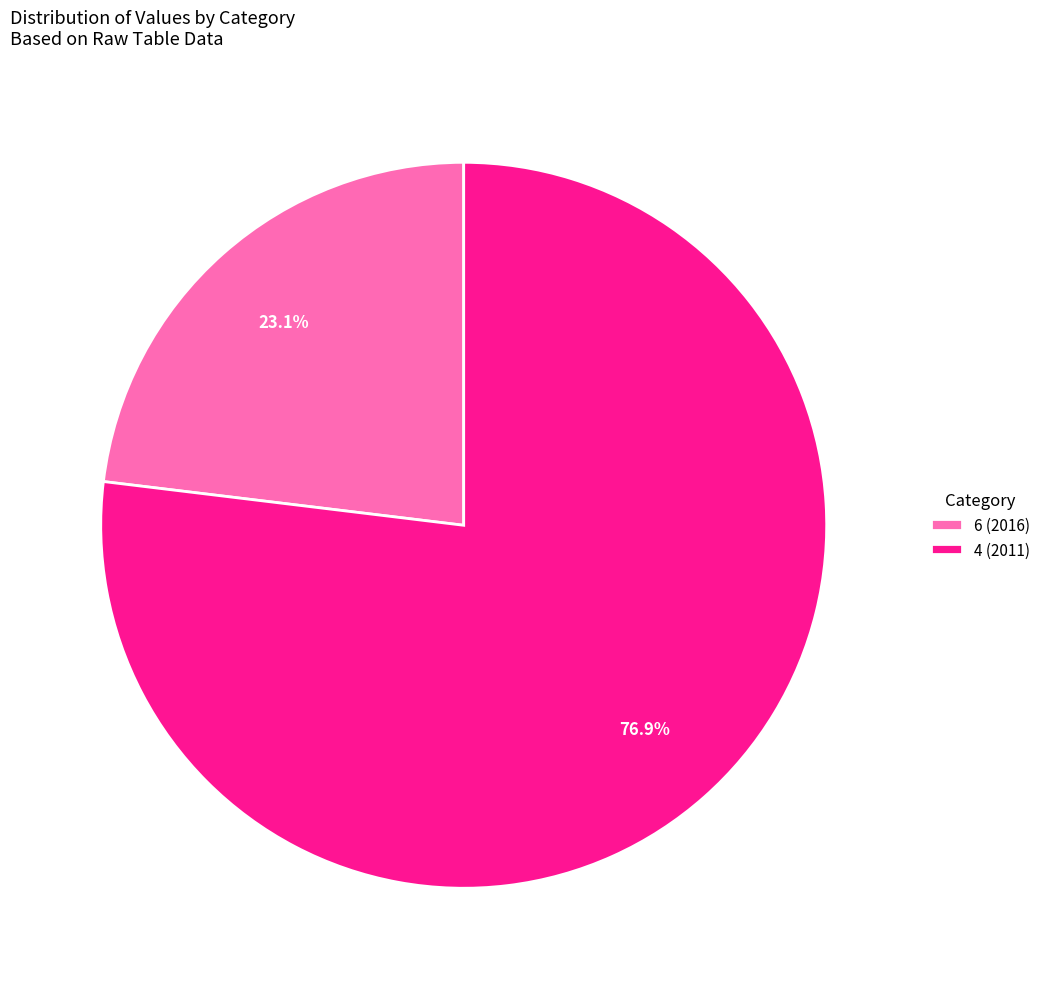

To the nearest percent, what is the combined percentage of 6 (2016) and 4 (2011)?

100%